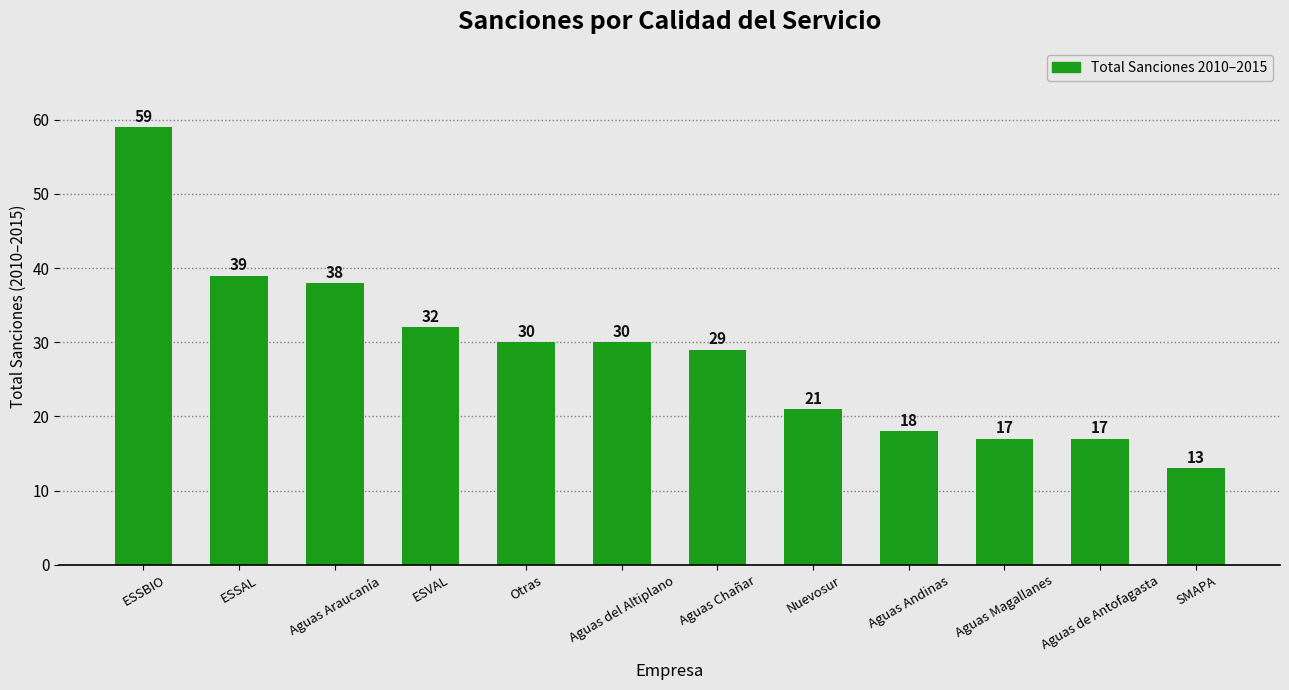

What is the maximum value shown in the chart?

59